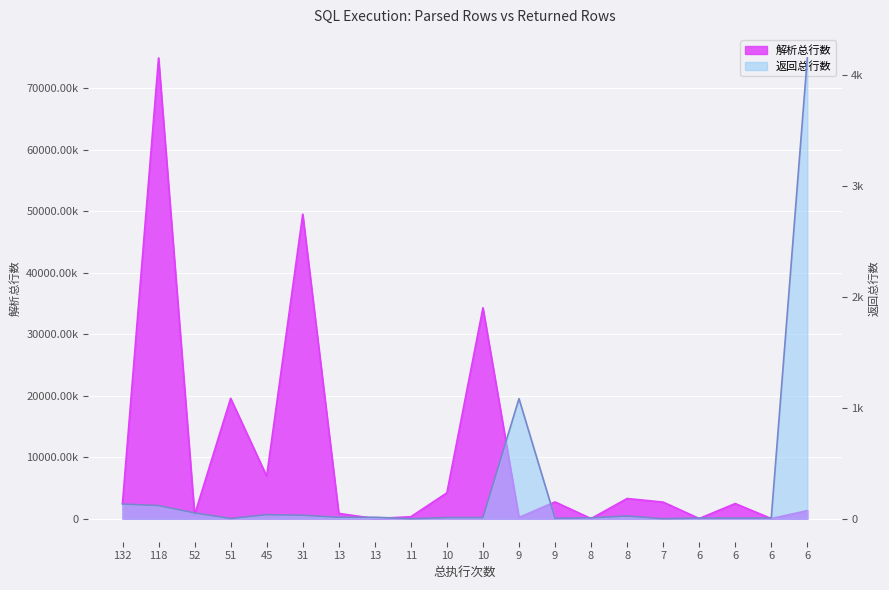

True or false: 解析总行数 has a value of 79758110 at 31.

False